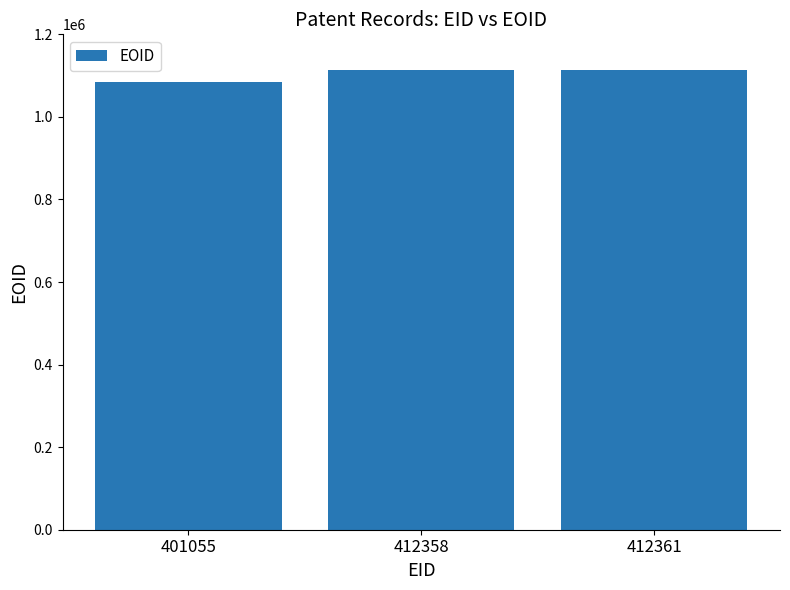

What is the sum of all values?

3312534